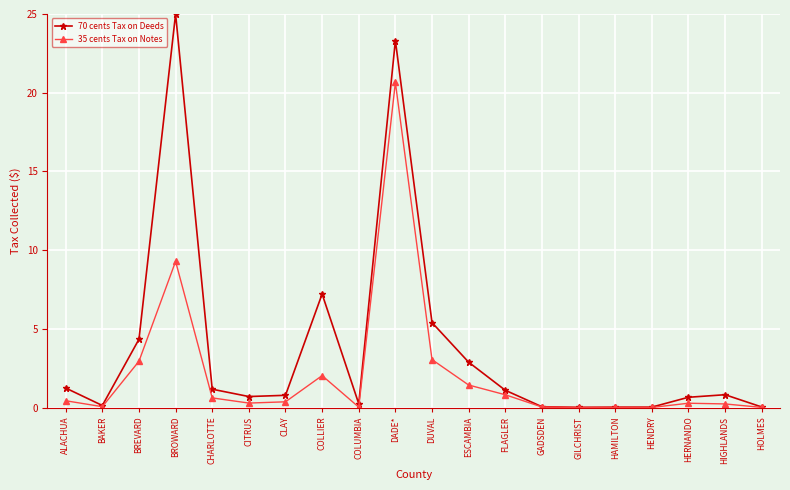

What is the difference between the maximum and second lowest values in the 35 cents Tax on Notes series?

20.6